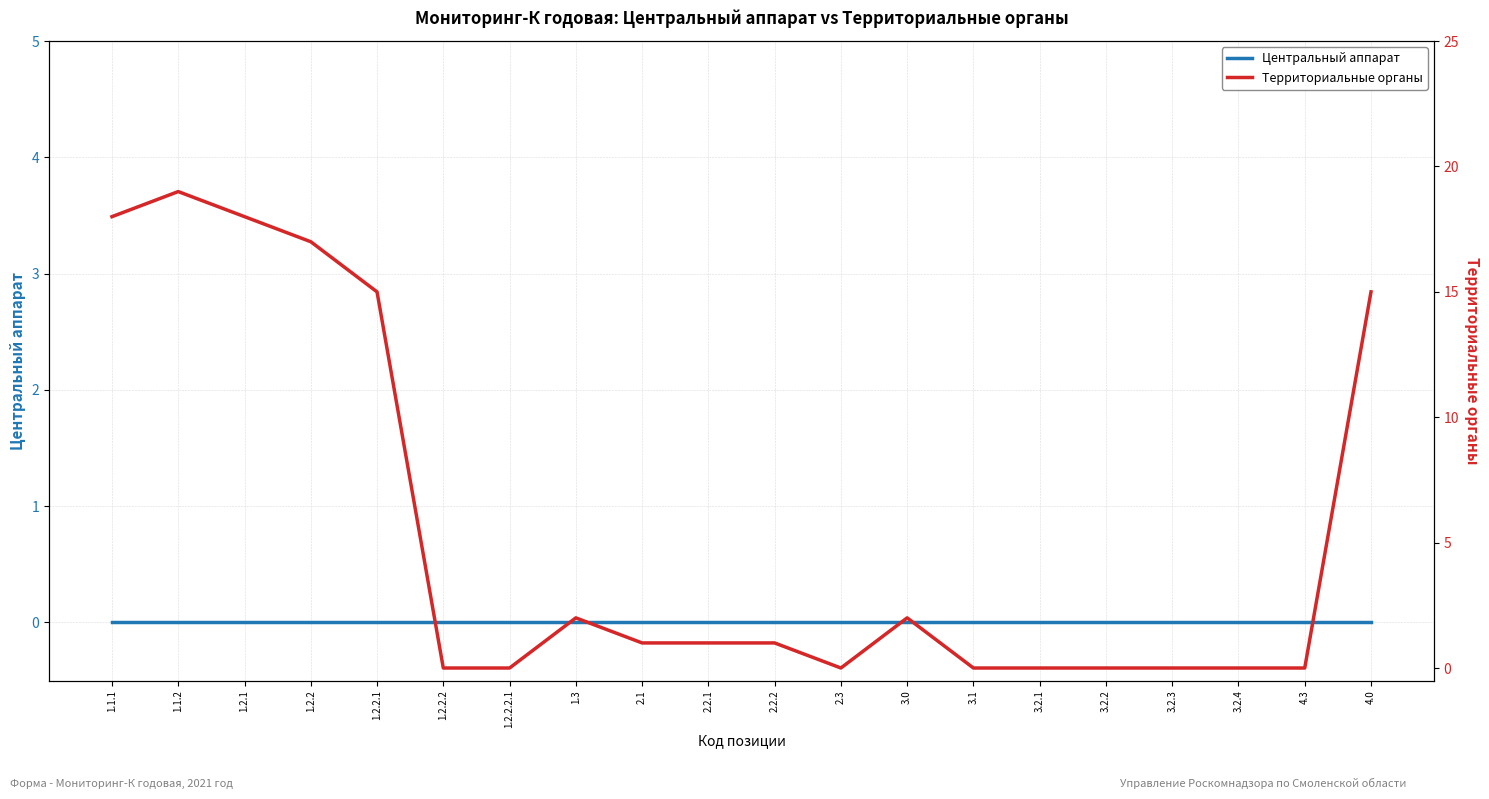

What is the label of the 4th point from the left?

1.2.2